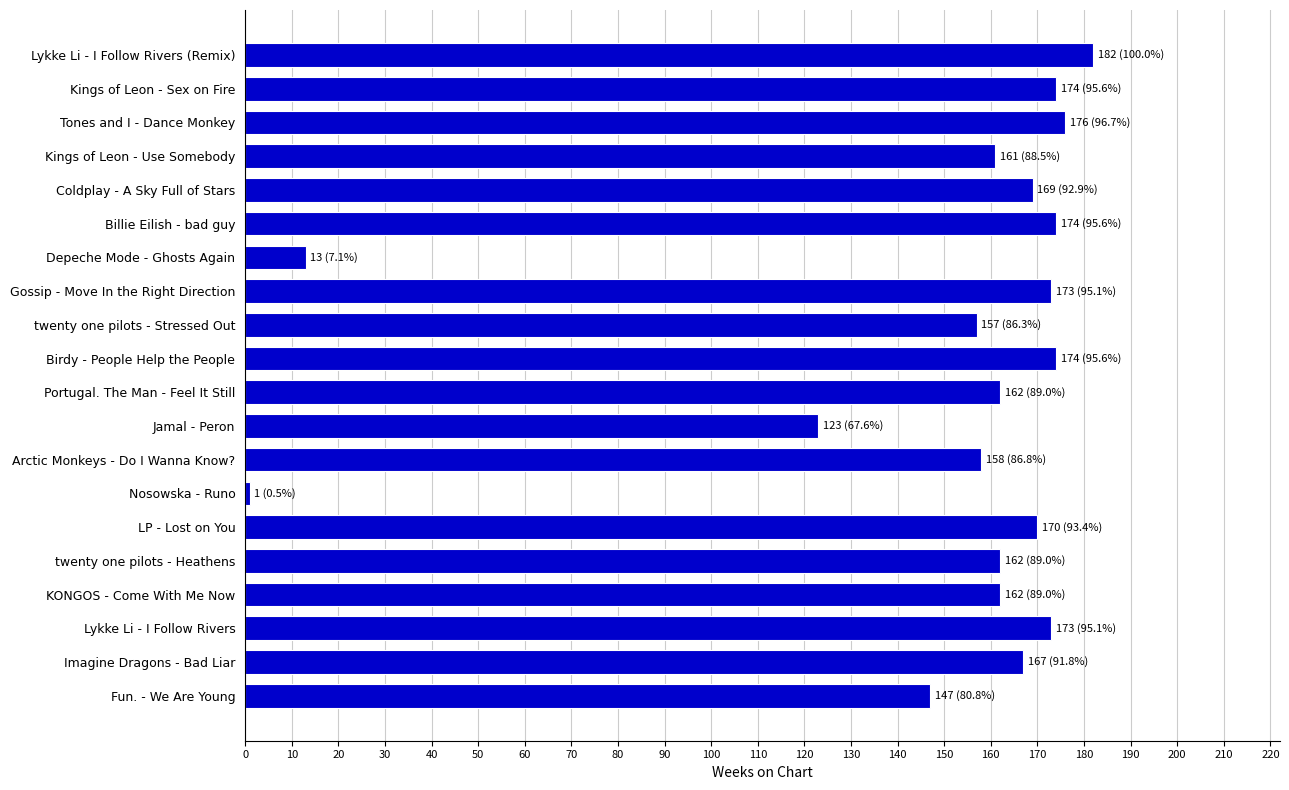

Reading bottom to top, what are all the values shown in this chart?

147	167	173	162	162	170	1	158	123	162	174	157	173	13	174	169	161	176	174	182